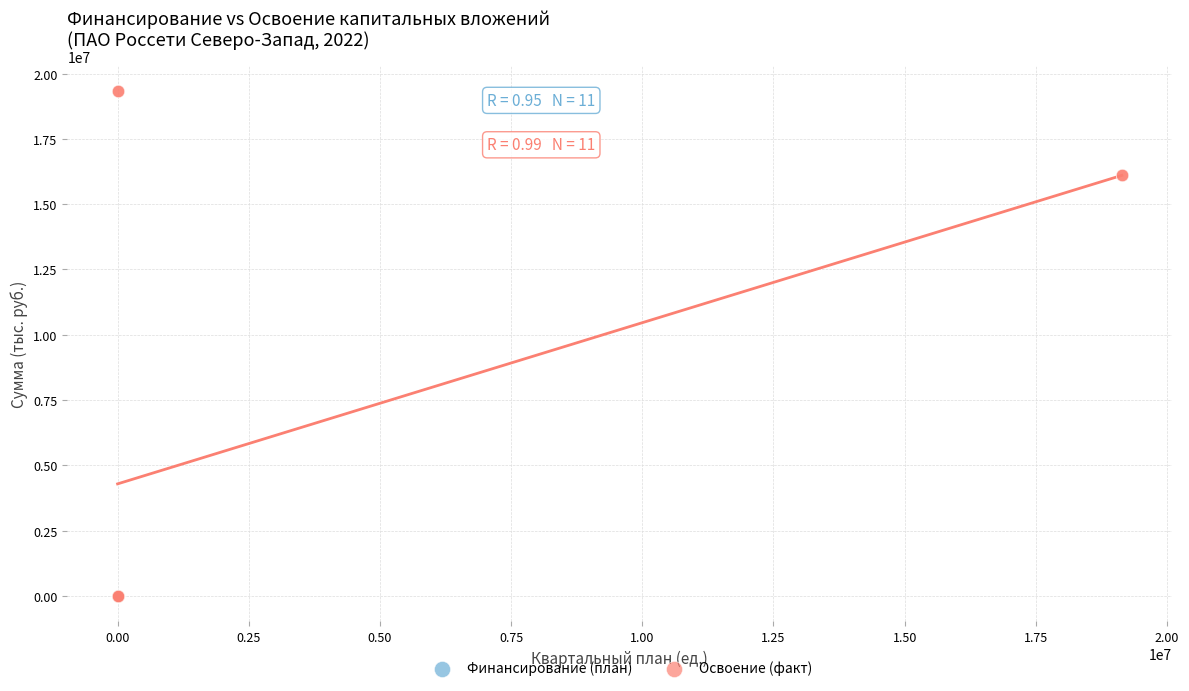

Which series has the widest spread of Y values?

Освоение (факт)